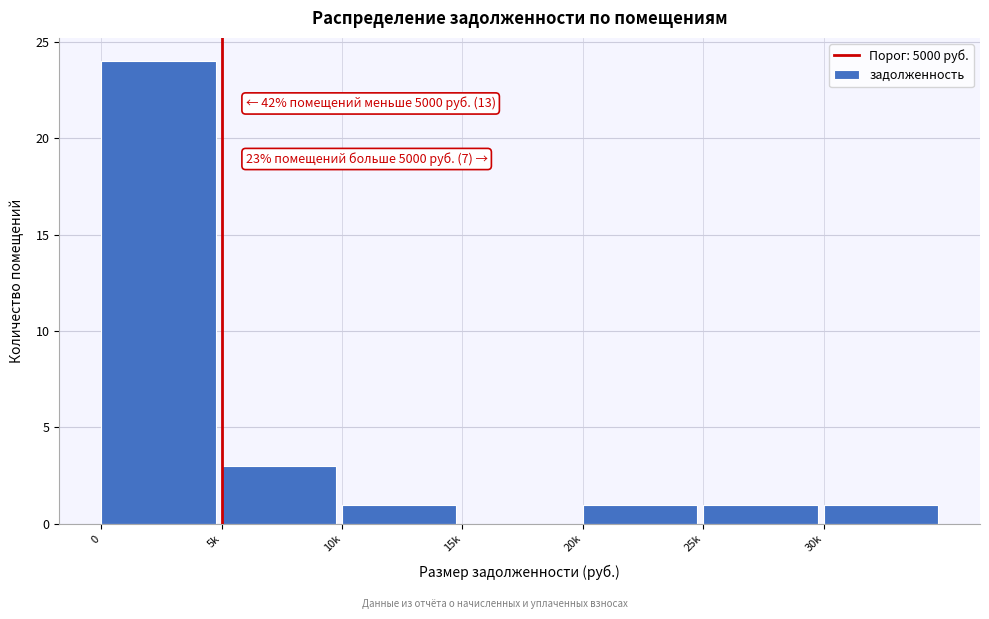

Reading left to right, transcribe all the data shown in this chart.

0=24	5k=3	10k=1	15k=0	20k=1	25k=1	30k=1